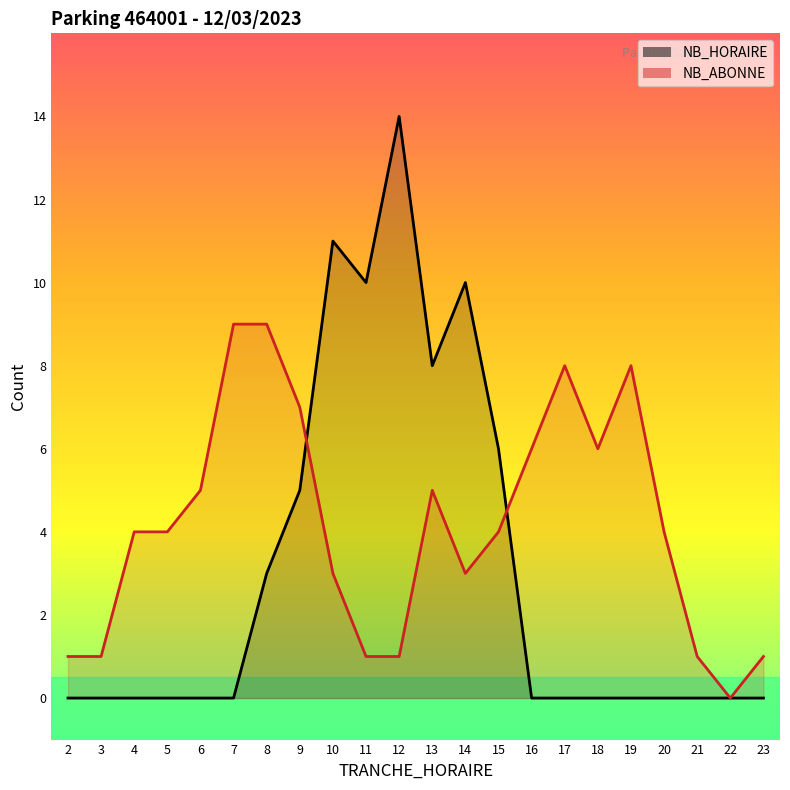

How many intersections are there between NB_HORAIRE and NB_ABONNE?

2